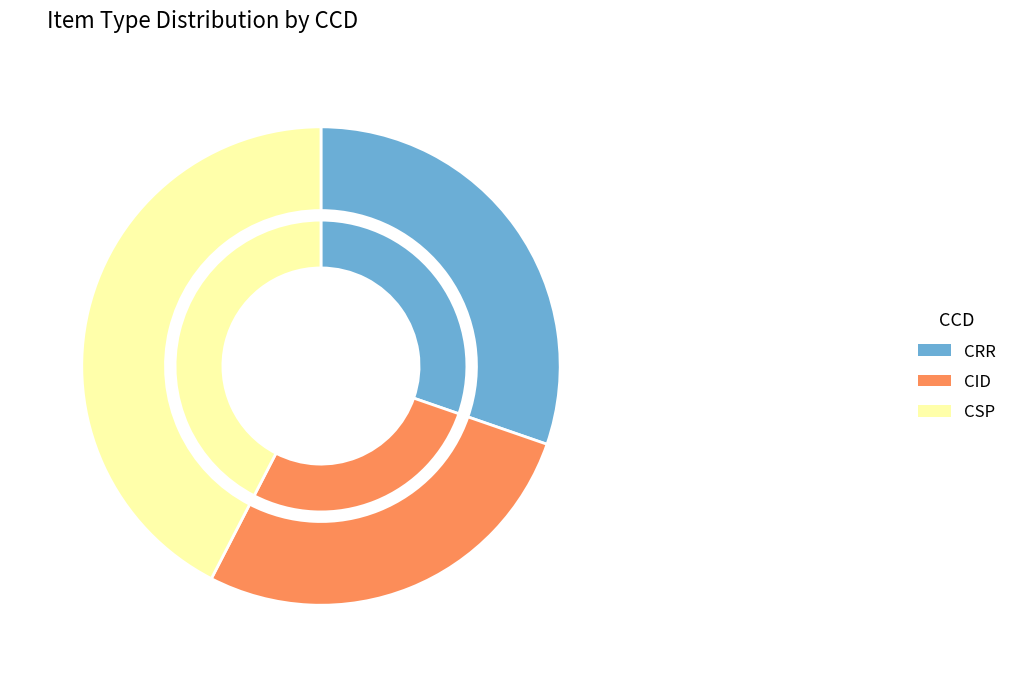

What portion of the pie excludes CID?

73.7%